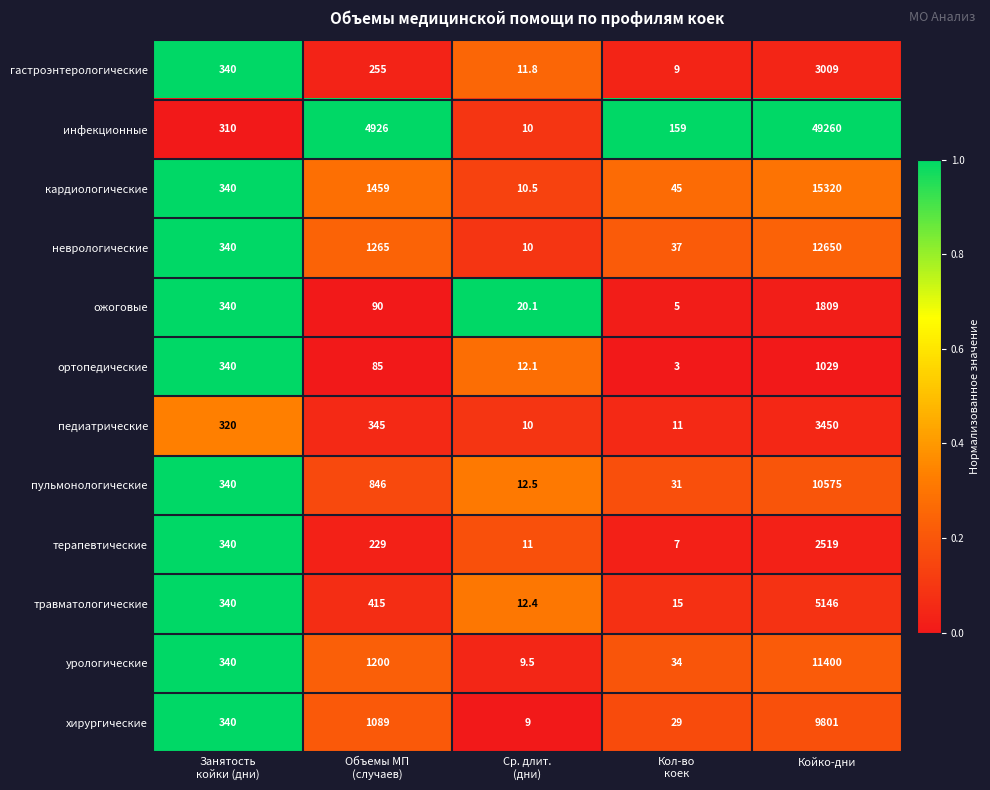

What is the sum of all гастроэнтерологические values?

3624.8